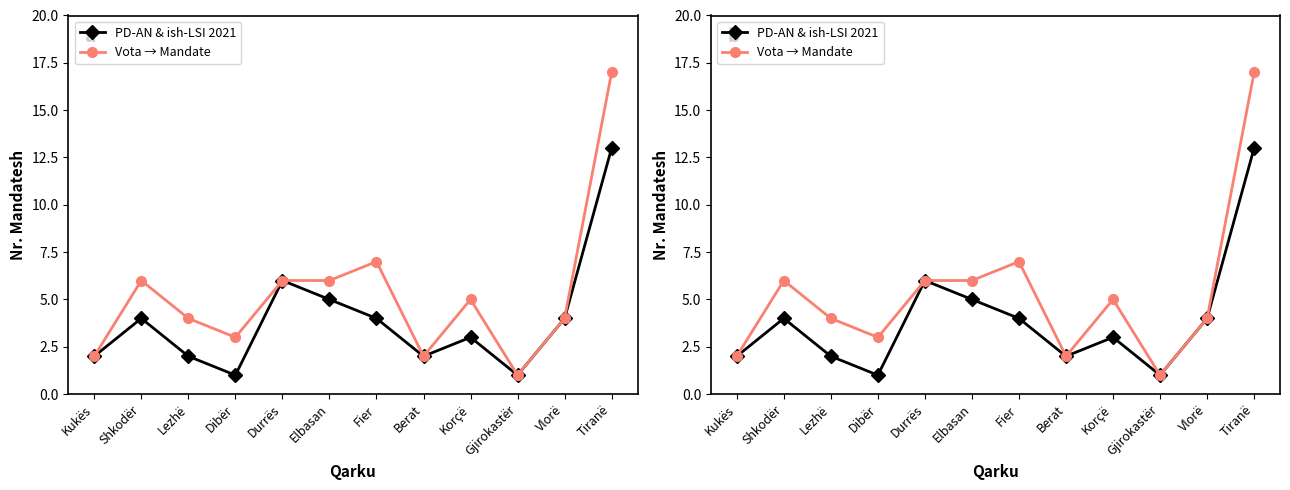

In PD-AN & ish-LSI 2021, how many points are lower than both neighbors (excluding endpoints)?

3